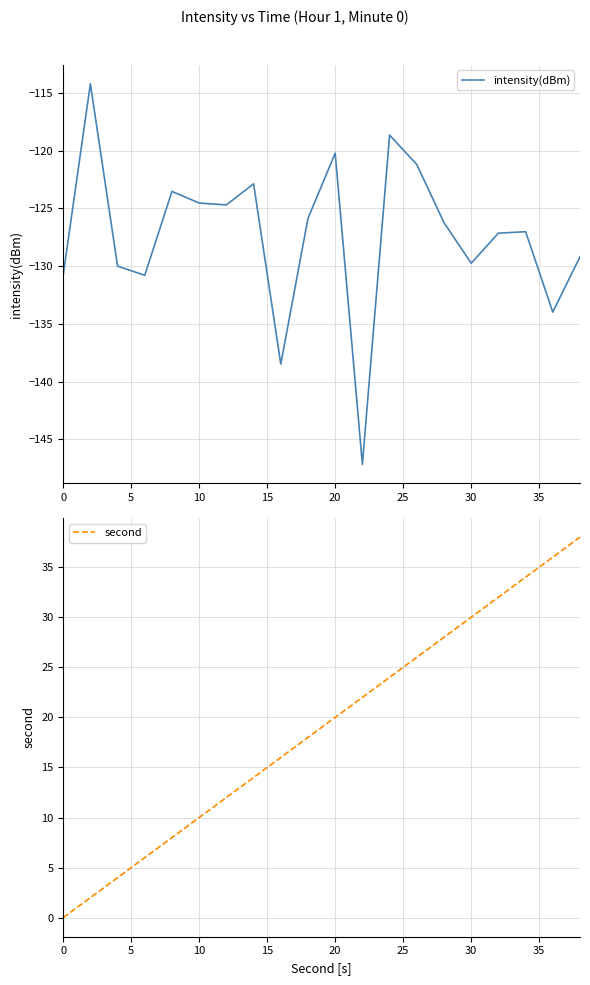

Rank the series by their average value, from highest to lowest.

second, intensity(dBm)